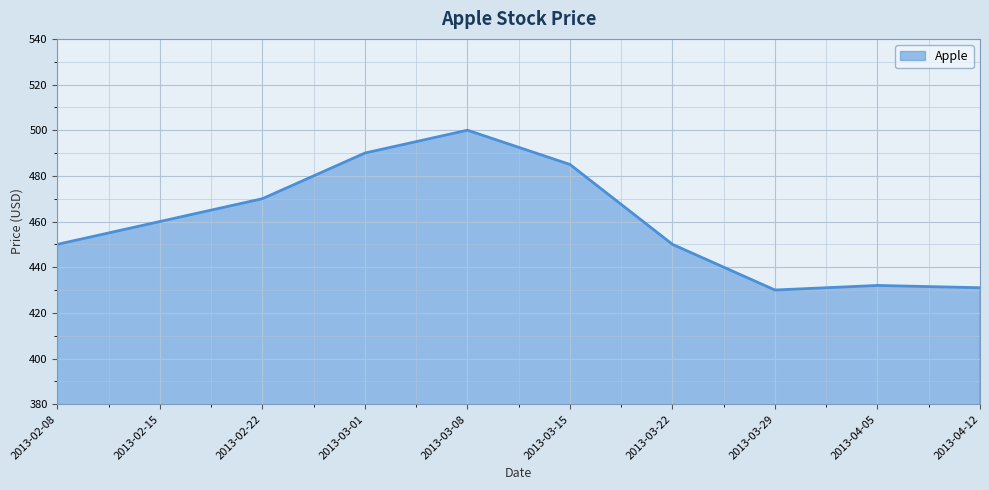

What is the smallest value displayed?

430